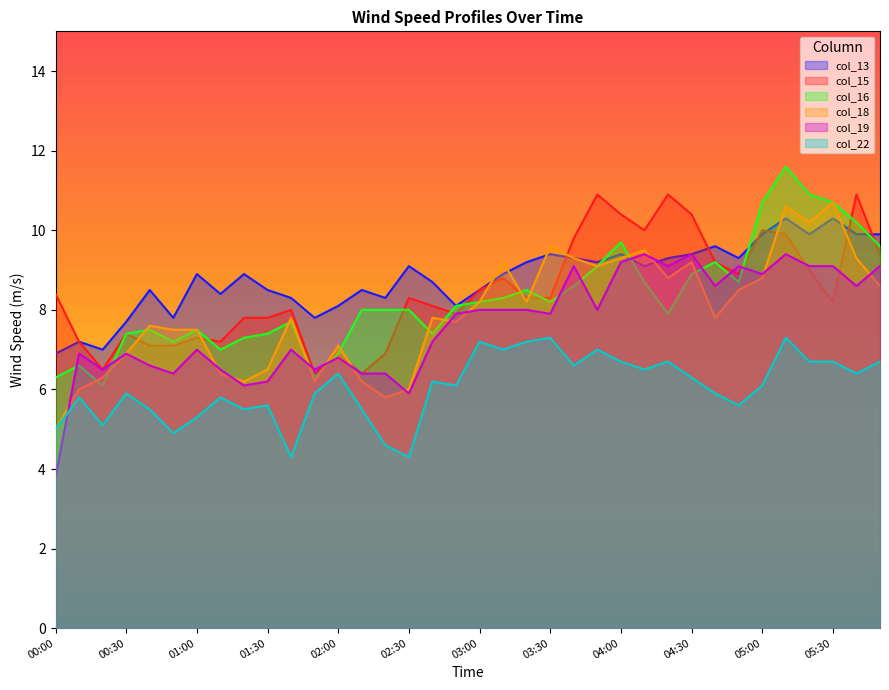

Reading right to left, list all the values displayed in this chart.

col_13: 9.9	9.9	10.3	9.9	10.3	9.9	9.3	9.6	9.4	9.3	9.1	9.4	9.2	9.3	9.4	9.2	8.9	8.5	8.1	8.7	9.1	8.3	8.5	8.1	7.8	8.3	8.5	8.9	8.4	8.9	7.8	8.5	7.7	7.0	7.2	6.9
col_15: 9.4	10.9	8.2	9.0	9.9	10.0	8.9	9.2	10.4	10.9	10.0	10.4	10.9	9.8	8.3	8.3	8.8	8.5	7.9	8.1	8.3	6.9	6.4	6.9	6.4	8.0	7.8	7.8	7.2	7.3	7.1	7.1	7.4	6.5	7.2	8.4
col_16: 9.6	10.2	10.7	10.9	11.6	10.7	8.7	9.2	8.9	7.9	8.7	9.7	9.1	8.6	8.2	8.5	8.3	8.2	8.1	7.4	8.0	8.0	8.0	6.9	6.3	7.7	7.4	7.3	7.0	7.5	7.2	7.5	7.4	6.1	6.6	6.3
col_18: 8.6	9.3	10.7	10.2	10.6	8.8	8.5	7.8	9.2	8.8	9.5	9.3	9.1	9.3	9.6	8.2	9.2	8.2	7.7	7.8	6.0	5.8	6.2	7.1	6.2	7.8	6.5	6.2	6.4	7.5	7.5	7.6	6.9	6.3	6.0	5.0
col_19: 9.1	8.6	9.1	9.1	9.4	8.9	9.1	8.6	9.4	9.1	9.4	9.2	8.0	9.1	7.9	8.0	8.0	8.0	7.9	7.2	5.9	6.4	6.4	6.8	6.5	7.0	6.2	6.1	6.5	7.0	6.4	6.6	6.9	6.5	6.9	3.8
col_22: 6.7	6.4	6.7	6.7	7.3	6.1	5.6	5.9	6.3	6.7	6.5	6.7	7.0	6.6	7.3	7.2	7.0	7.2	6.1	6.2	4.3	4.6	5.5	6.4	5.9	4.3	5.6	5.5	5.8	5.3	4.9	5.5	5.9	5.1	5.8	5.0